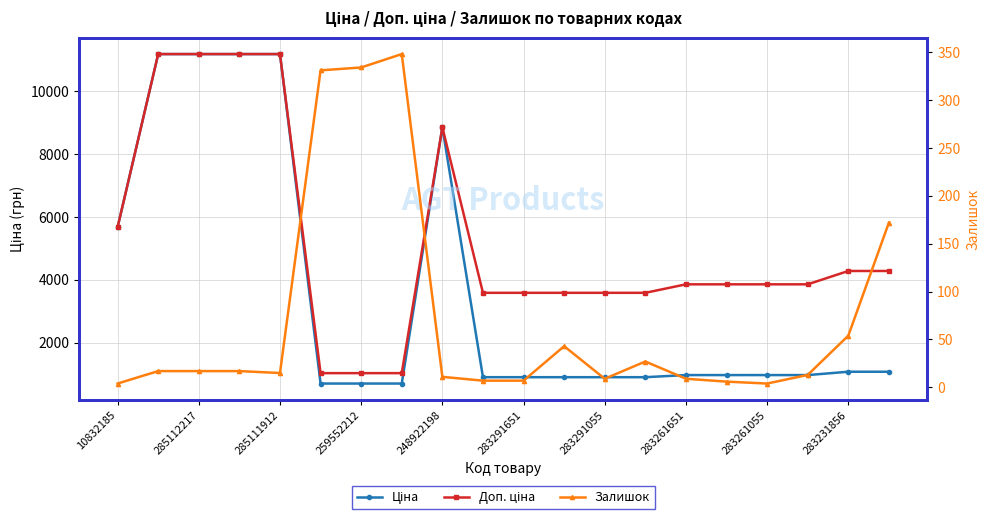

True or false: Залишок and Доп. ціна cross at least once.

False